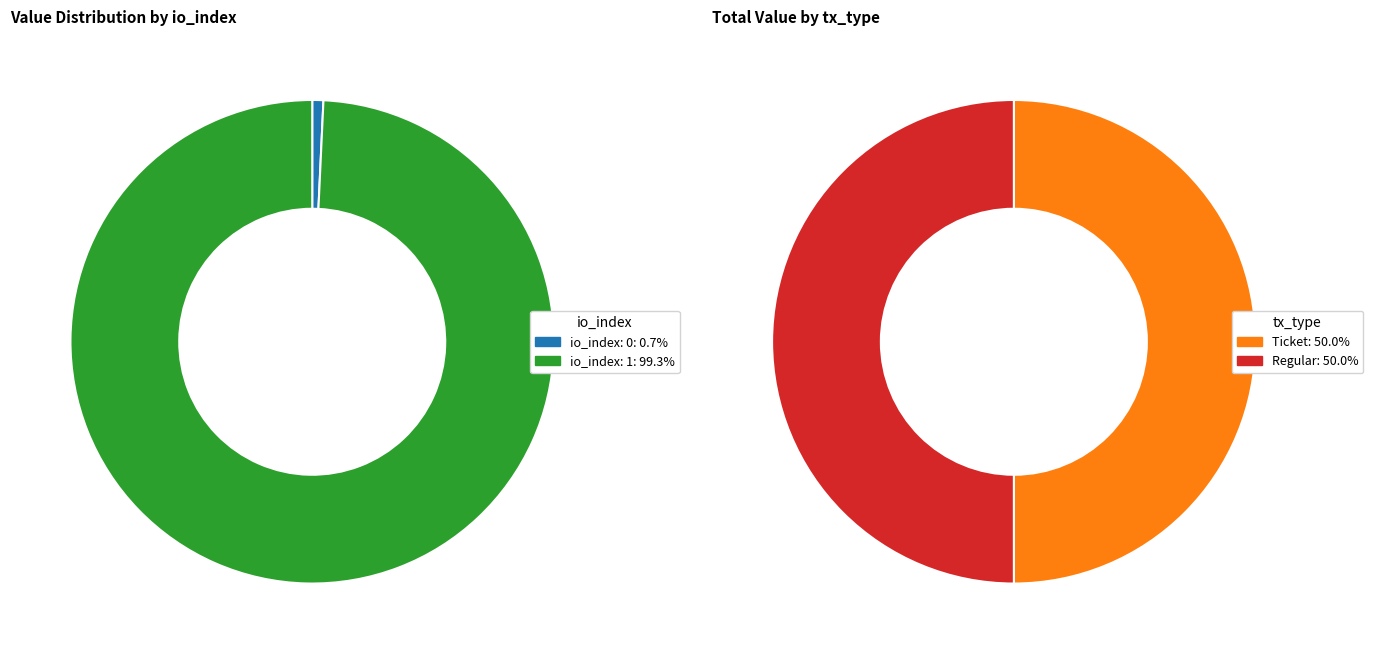

The io_index=1 slice represents 87% of the pie. True or false?

False